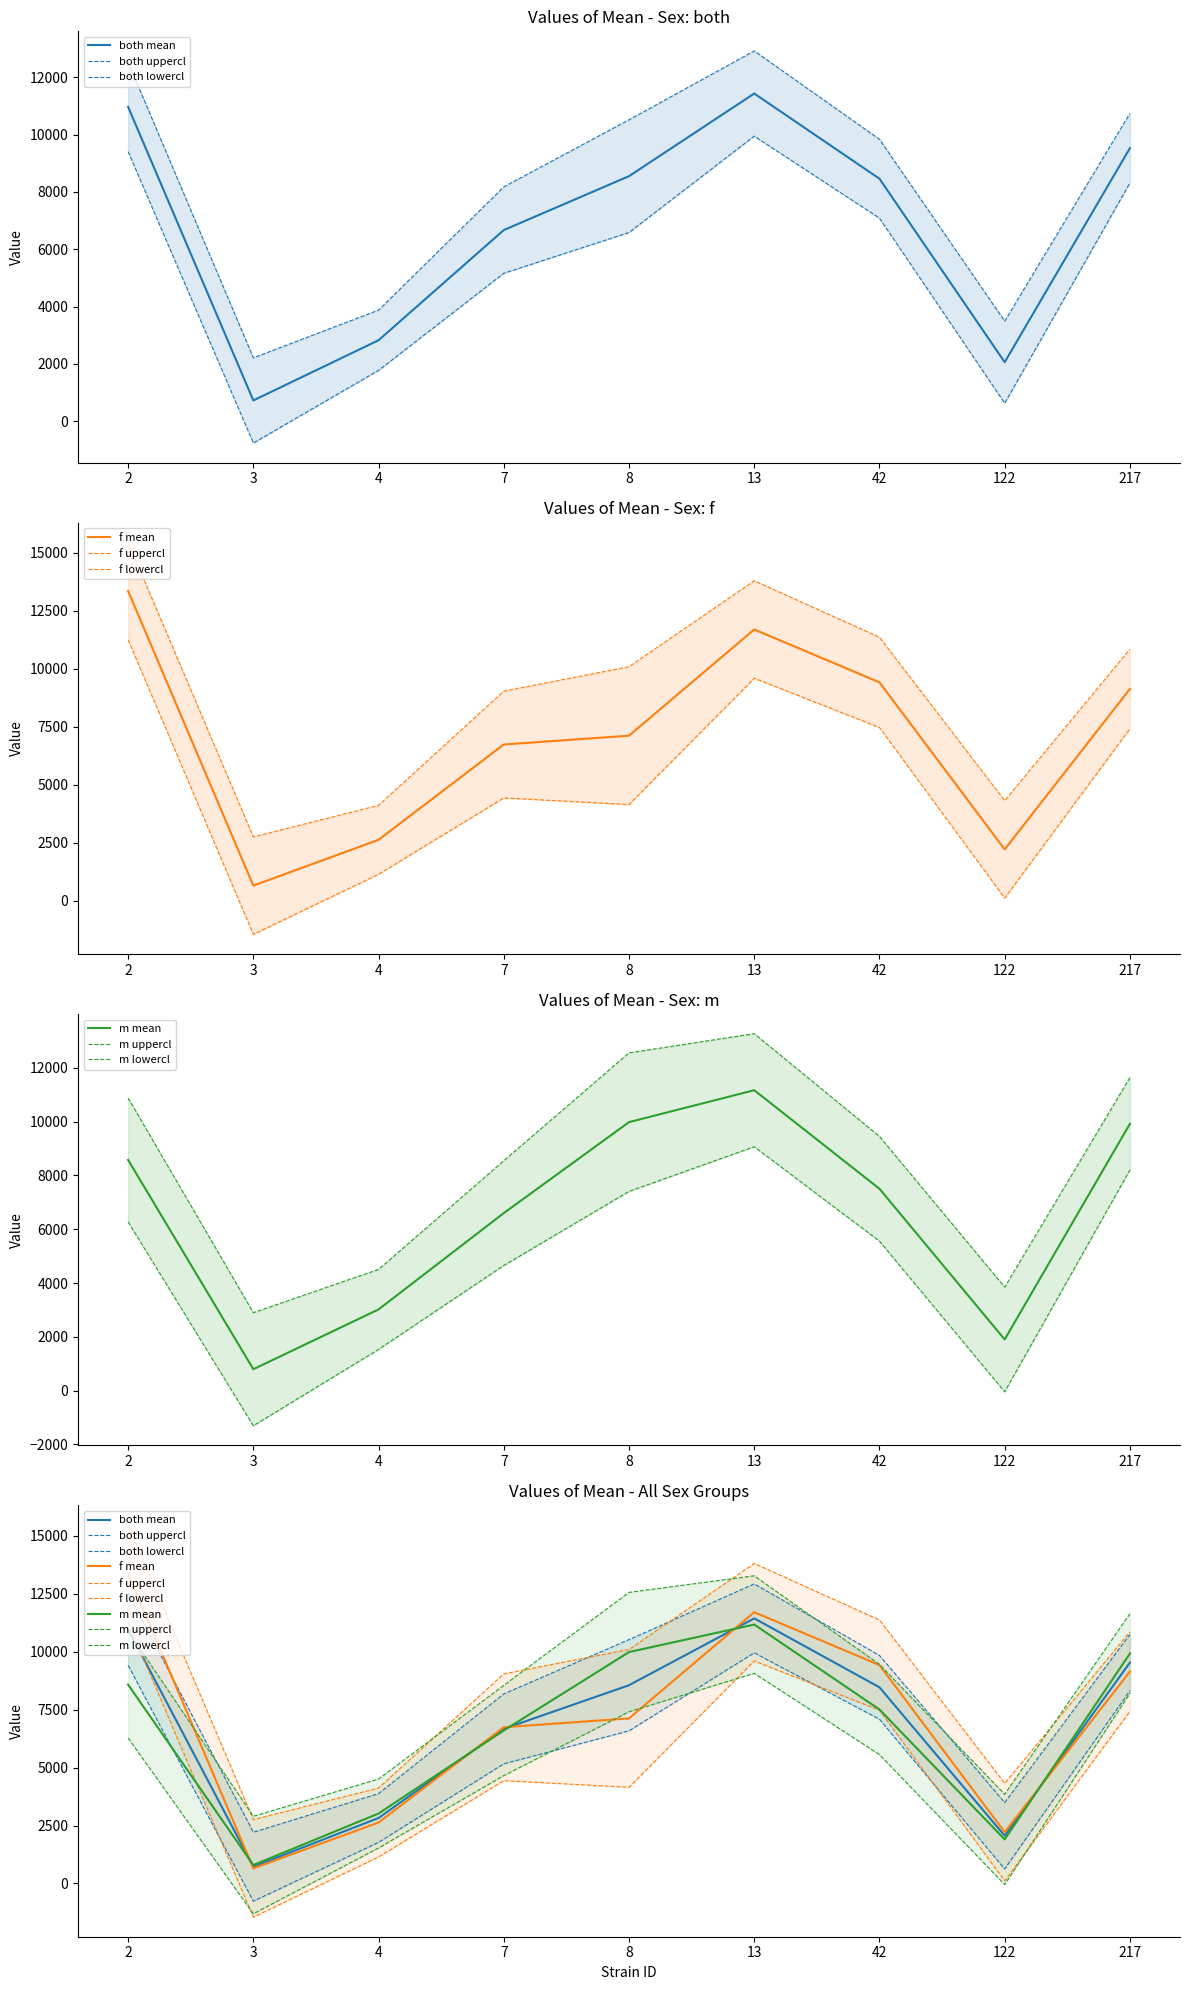

Rank the series by their average value, from lowest to highest.

m, both, f